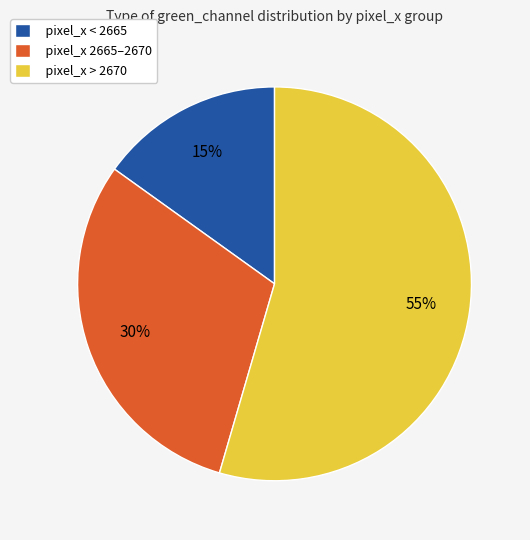

Rank the categories by value from lowest to highest.

pixel_x < 2665, pixel_x 2665–2670, pixel_x > 2670